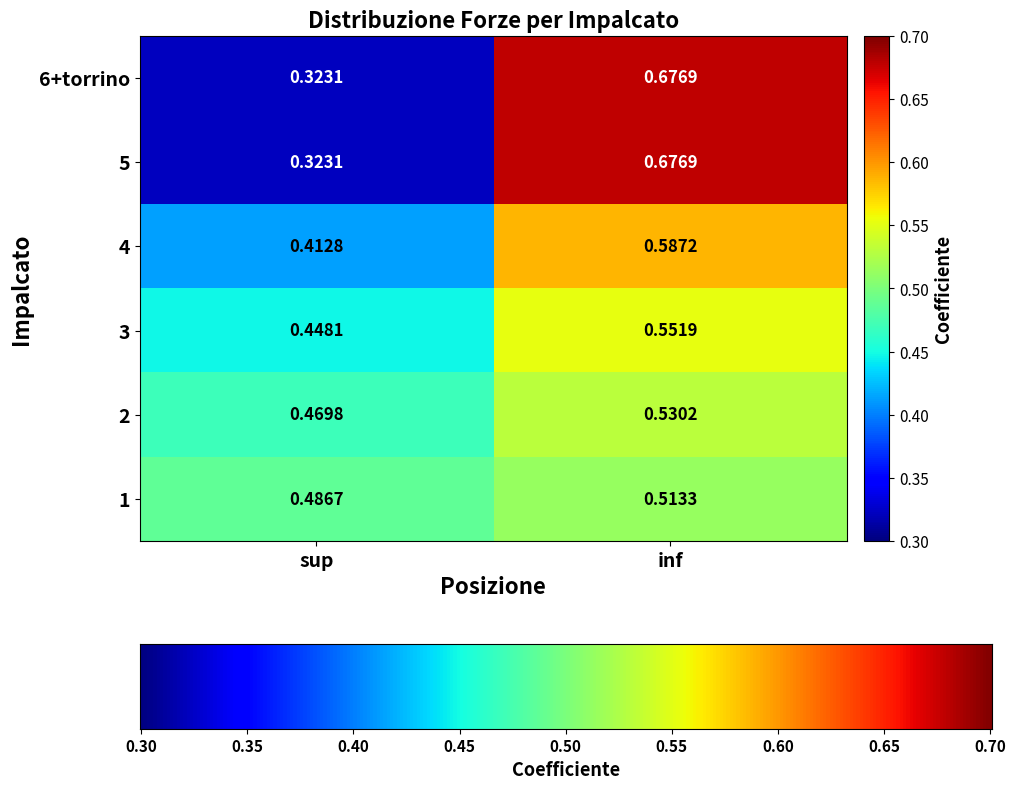

How many series are shown in this chart?

6